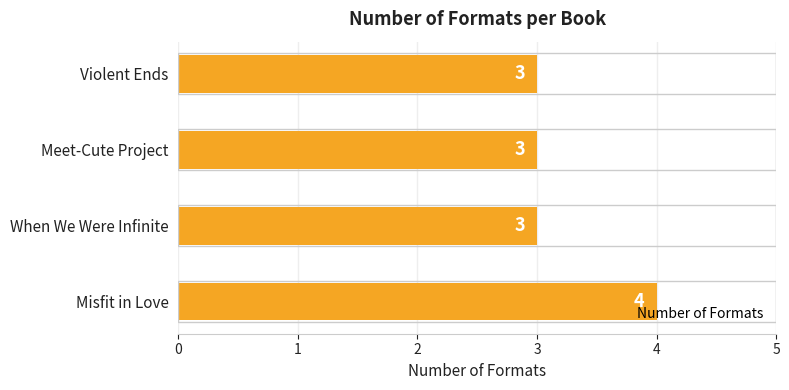

What is the ratio of the value at Violent Ends to the value at When We Were Infinite?

1.0